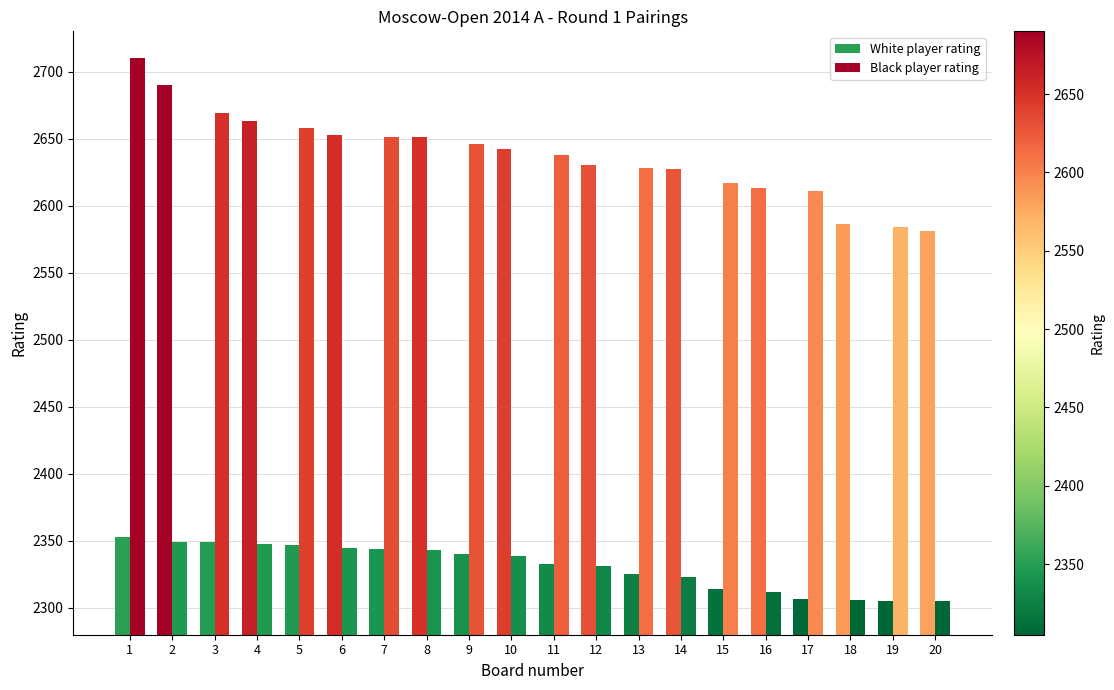

Rank the categories by White player rating value from lowest to highest.

19, 17, 15, 13, 11, 9, 7, 5, 3, 1, 20, 18, 16, 14, 12, 10, 8, 6, 4, 2